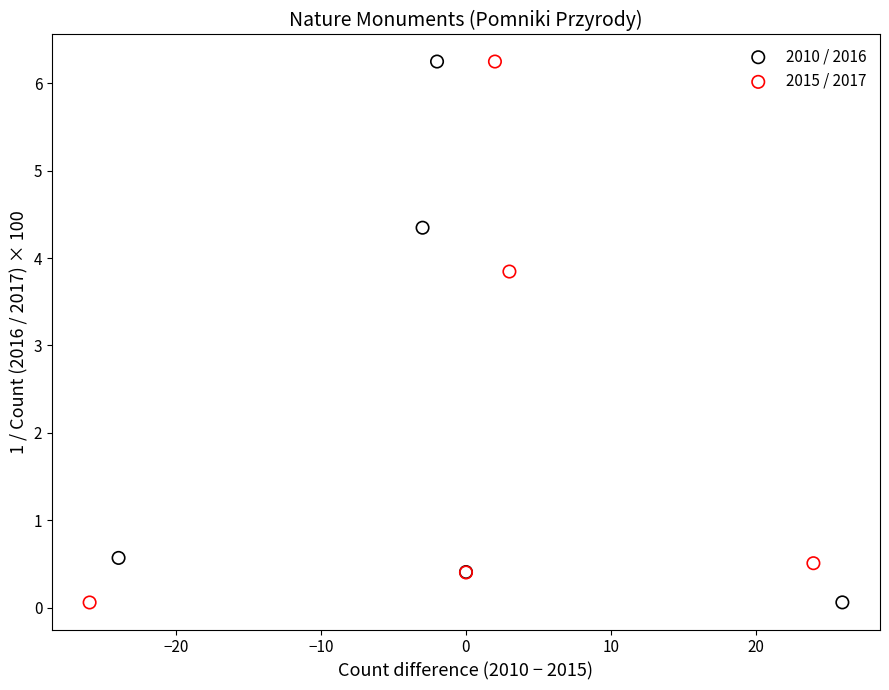

Which series has the widest spread of Y values?

2015 / 2017